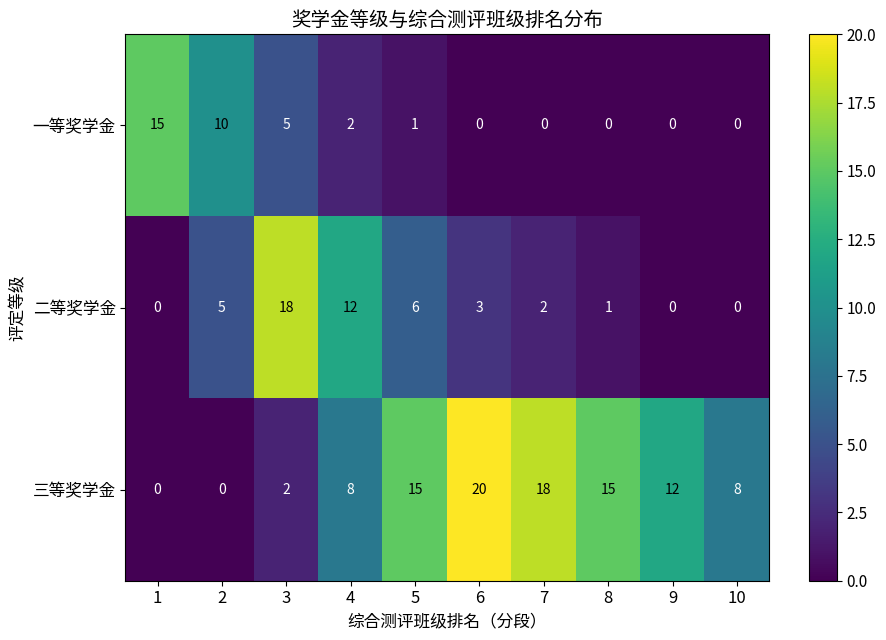

At 6, list the series in order from smallest to largest.

一等奖学金, 二等奖学金, 三等奖学金